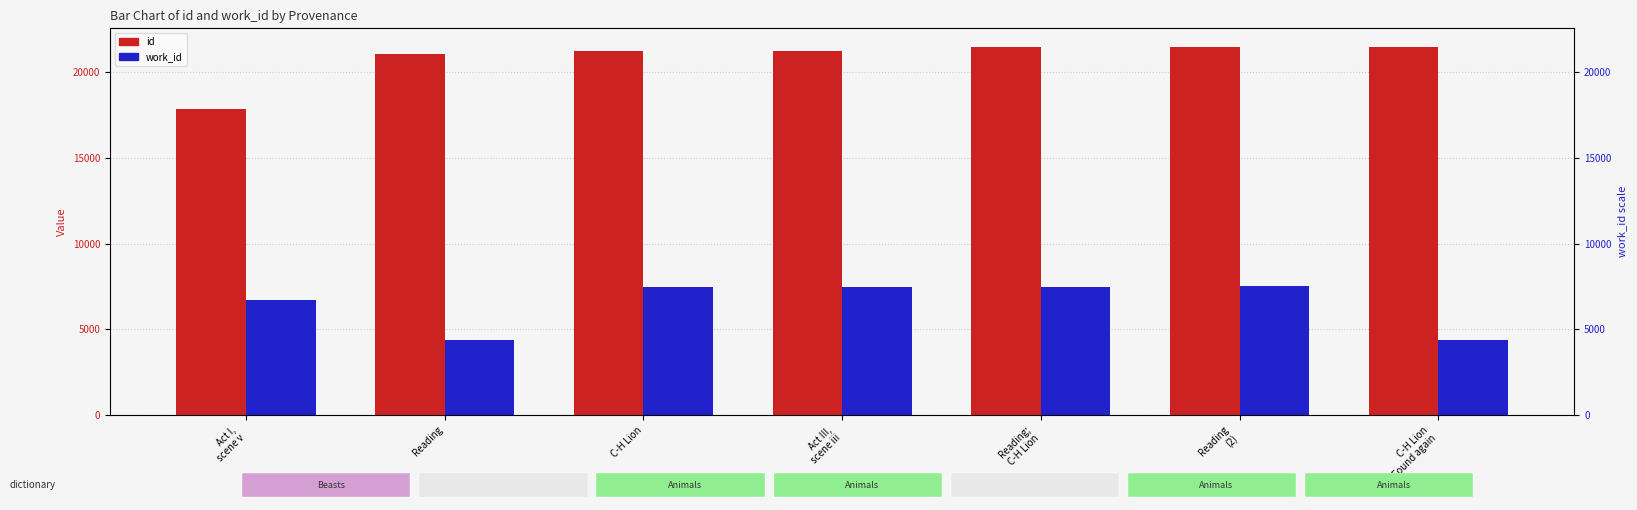

Rank the categories by work_id value from lowest to highest.

Reading, C-H Lion
Found again, Act I,
scene v, Reading;
C-H Lion, C-H Lion, Act III,
scene iii, Reading
(2)